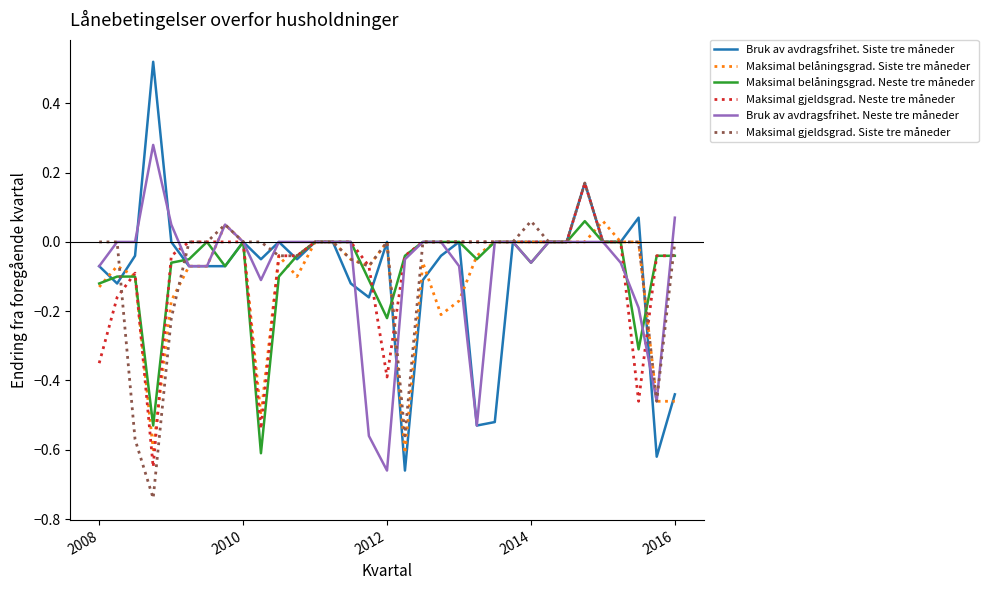

Does the chart display data point markers on the line(s)?

No